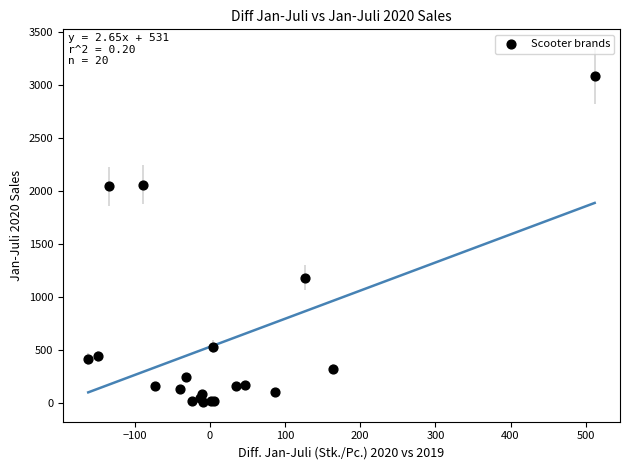

What Y value in the scatter plot is closest to 1551?

1183